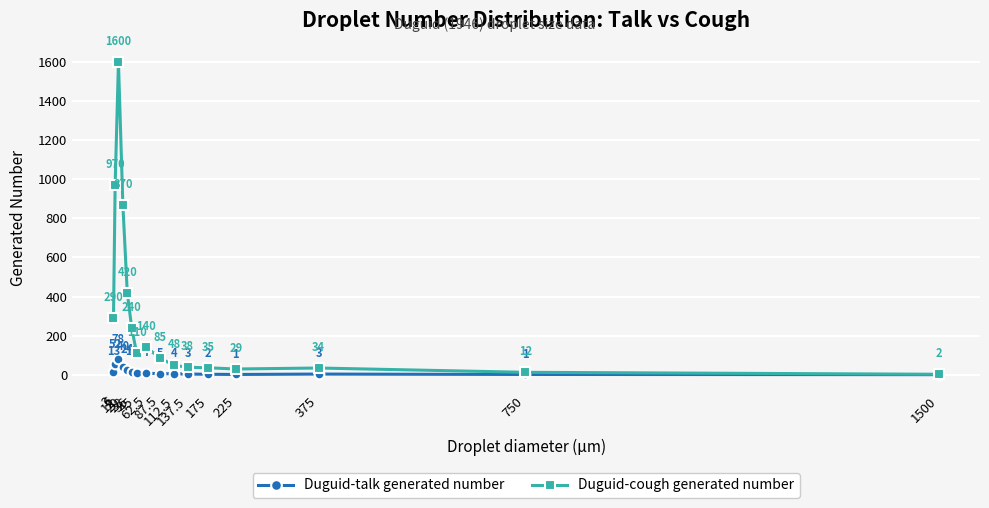

At which label does Duguid-cough generated number first exceed 110?

3